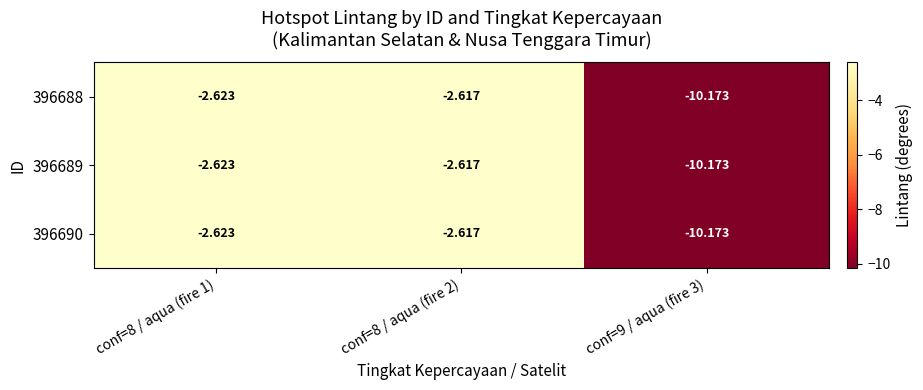

Is the value of 396688 at conf=9 / aqua (fire 3) greater than the value of 396689 at conf=8 / aqua (fire 2)?

No